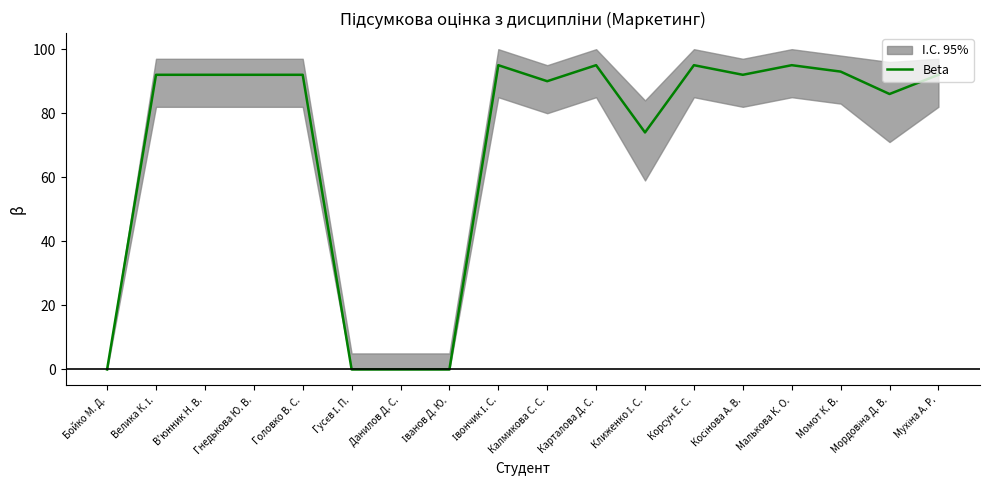

Count the number of categories in the chart.

18